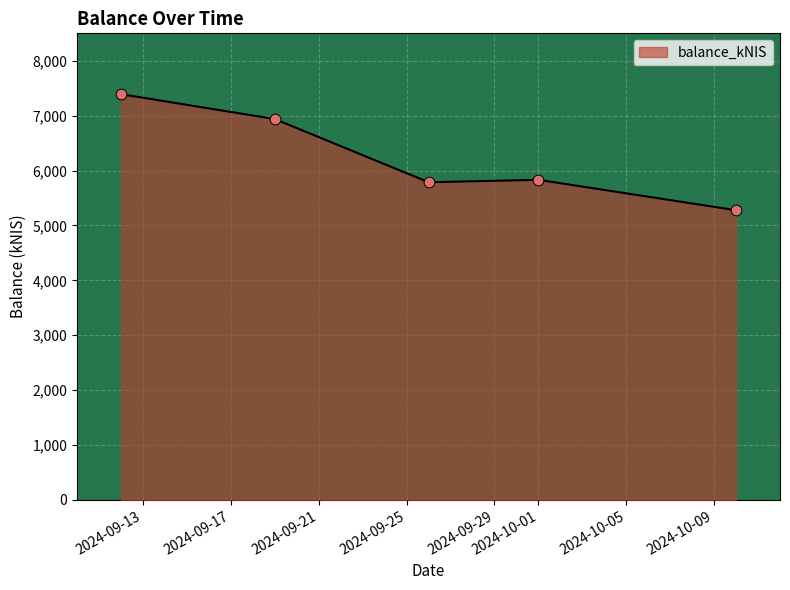

What is the maximum value shown in the chart?

7391.3